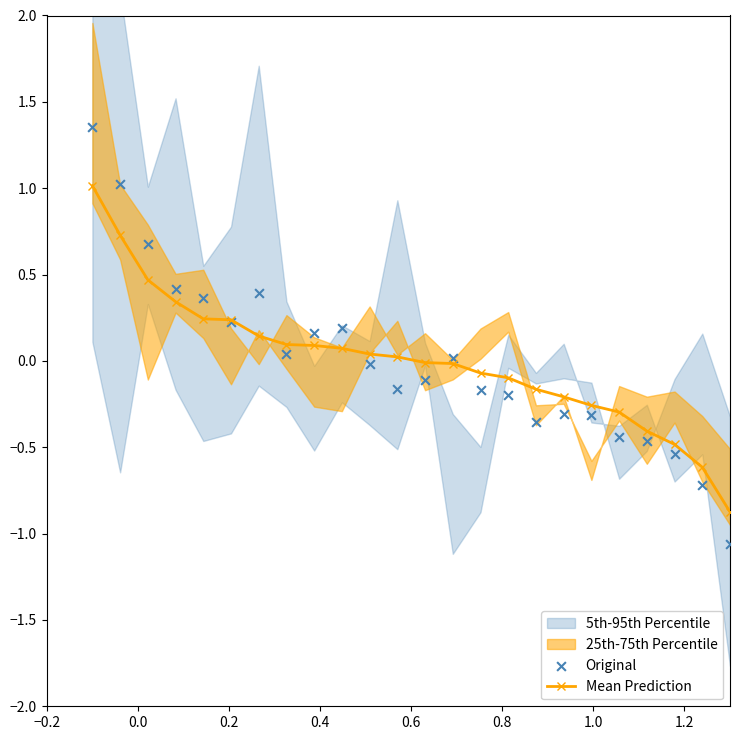

At how many categories does at least one series exceed 0?

13